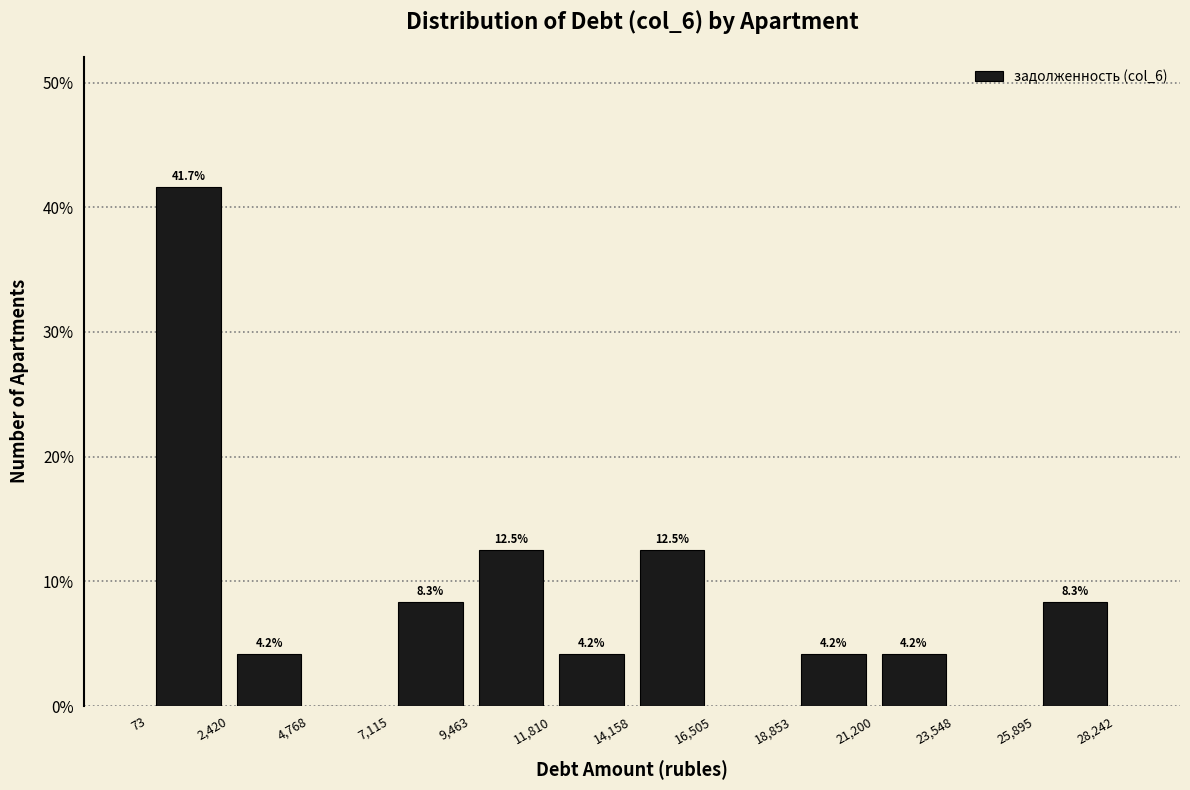

Over which range of the x-axis is the bar tallest?

73 to 2,420